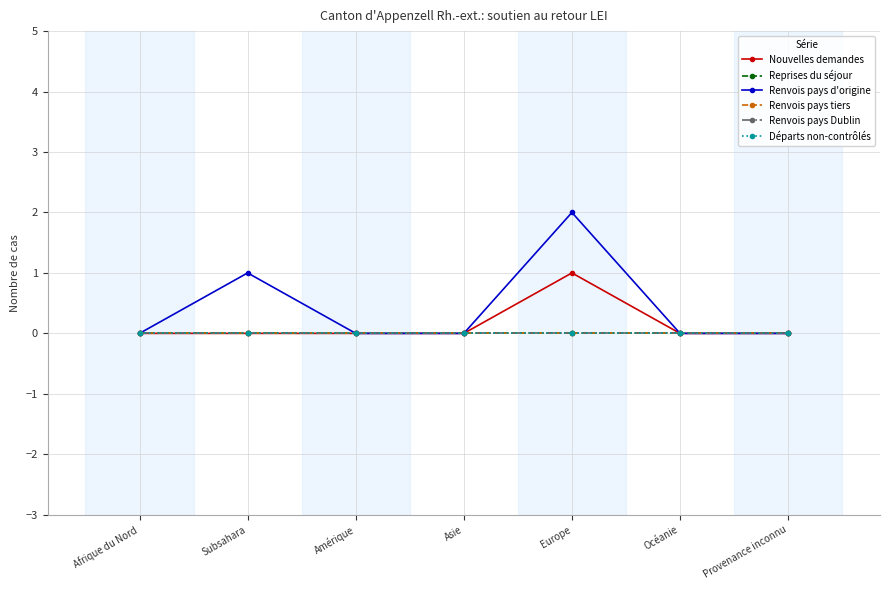

Does the chart have visible grid lines?

Yes